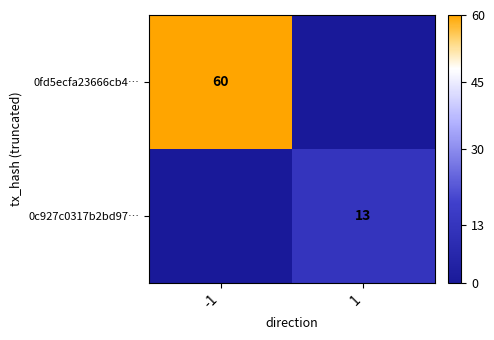

At which category is the sum across all series the highest?

-1